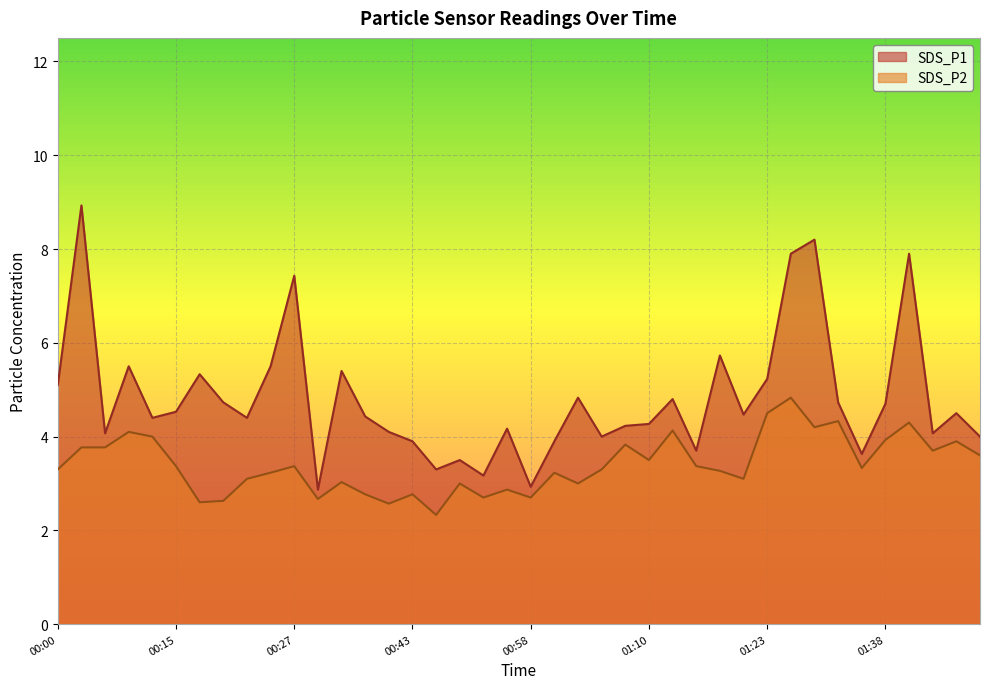

What is the sum of all SDS_P1 values?

192.5